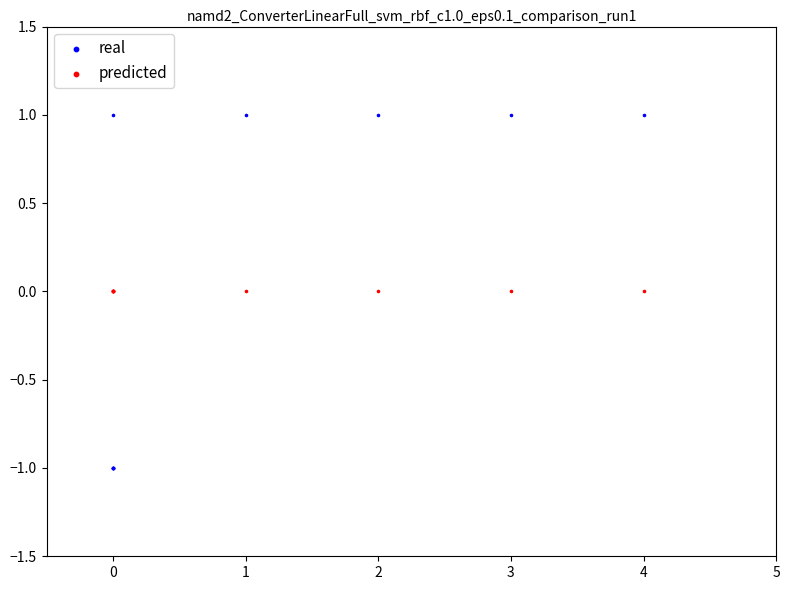

Which series contains the highest Y value?

real